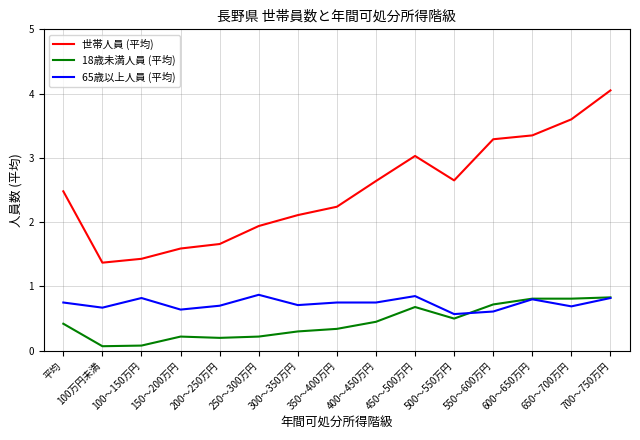

What is the difference between the maximum and minimum values in the 世帯人員 (平均) series?

2.7